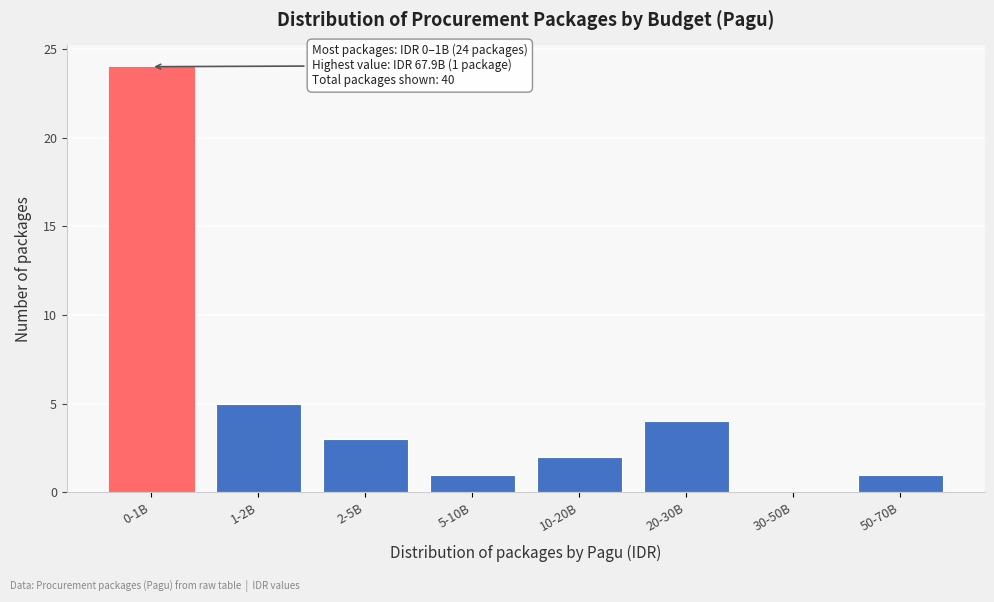

Reading right to left, extract all data points from this chart.

50-70B=1	30-50B=0	20-30B=4	10-20B=2	5-10B=1	2-5B=3	1-2B=5	0-1B=24